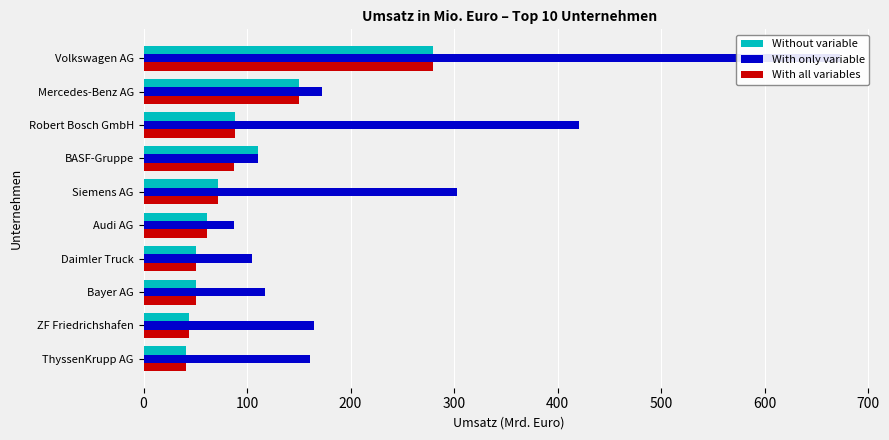

How many values in the With all variables series are below 72?

5